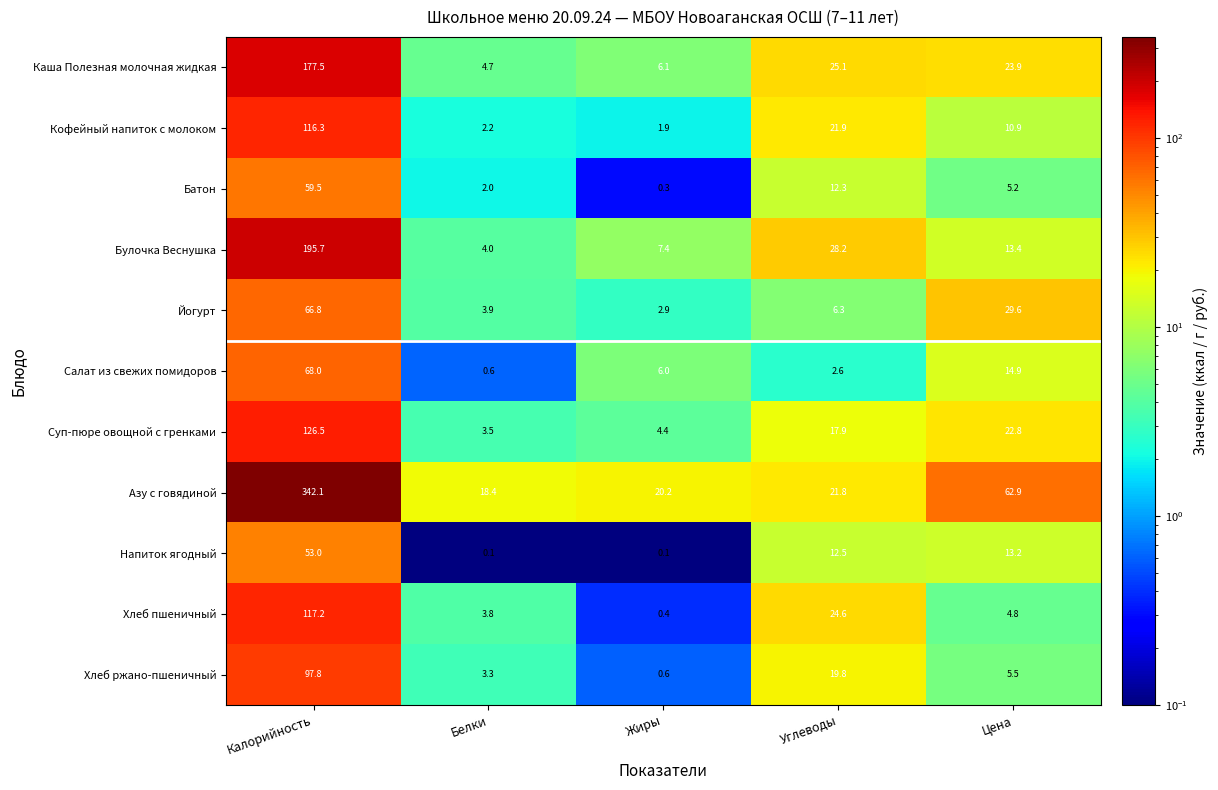

The Азу с говядиной series shows 5.6 at Жиры. True or false?

False